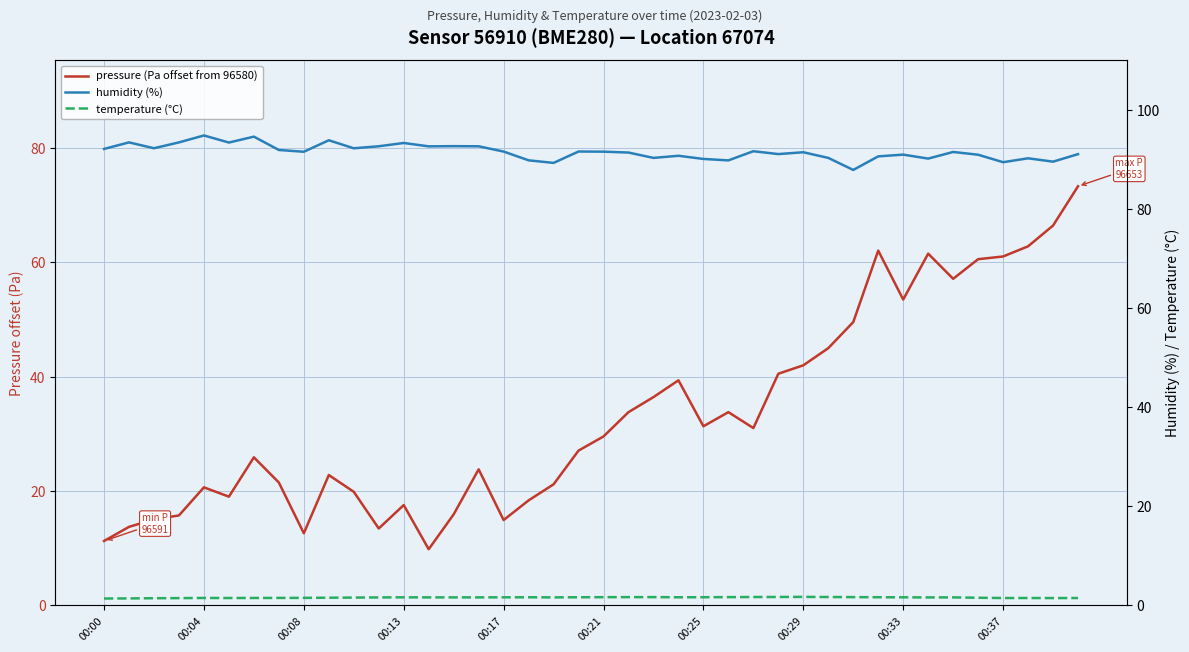

At which category is the sum across all series the highest?

39